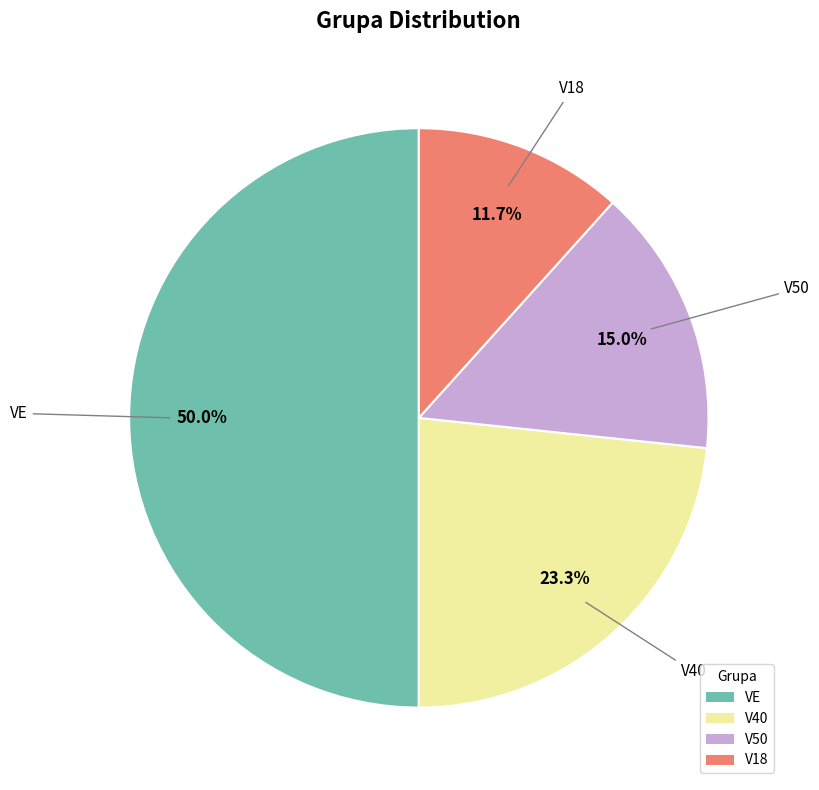

Count the number of slices in the pie.

4